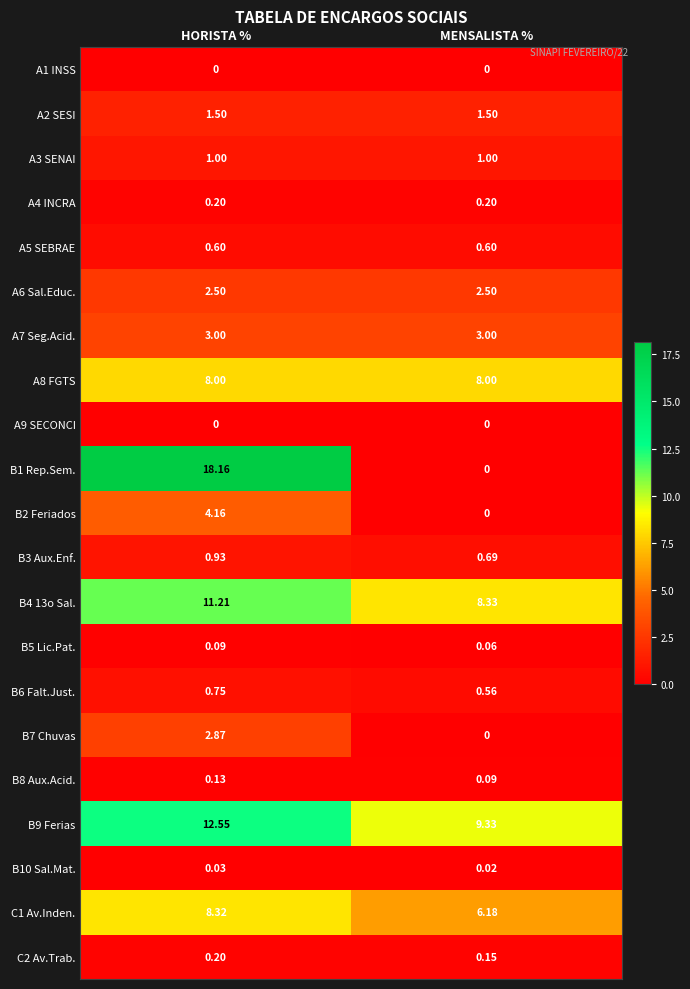

What is the total value across all series at MENSALISTA %?

42.2